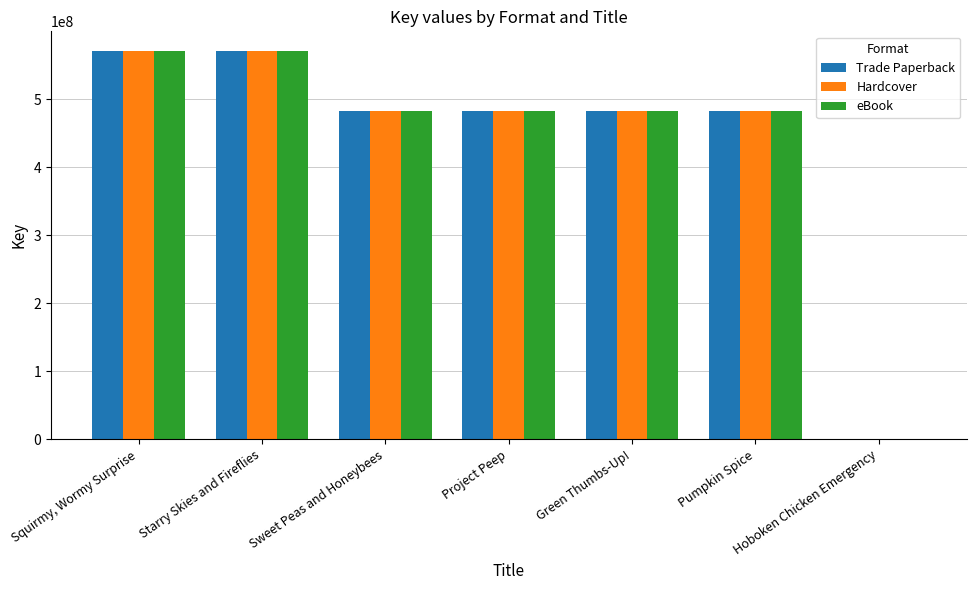

True or false: Hardcover has a value of 270717911 at Pumpkin Spice.

False